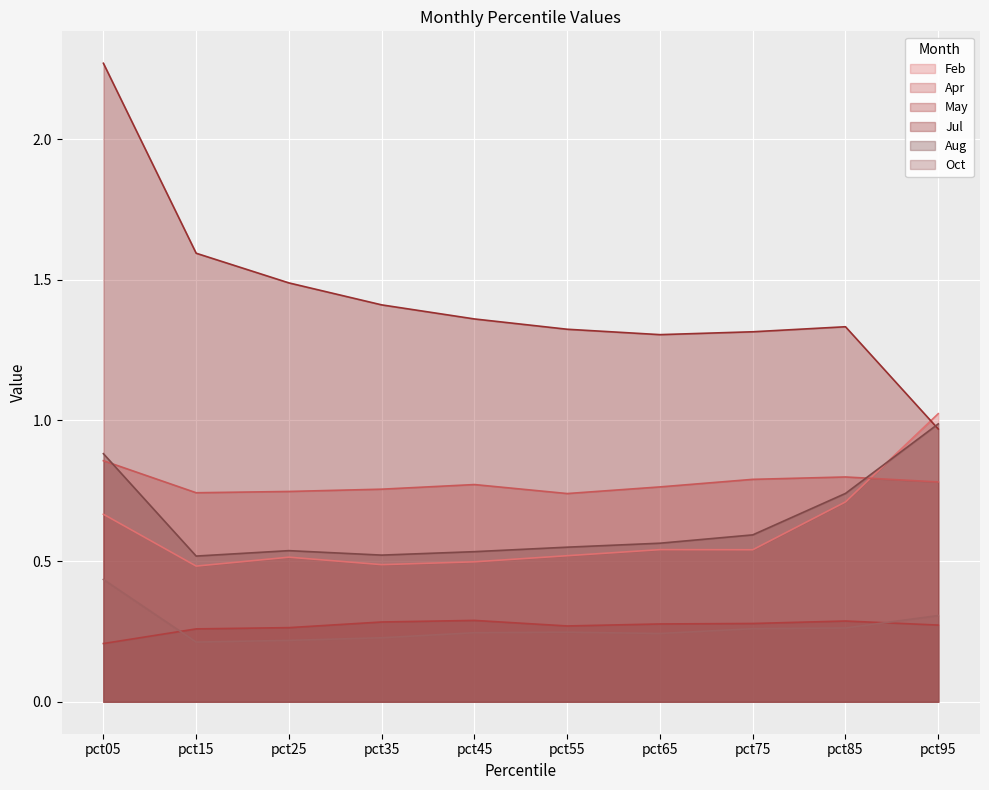

Reading right to left, what are all the values shown in this chart?

Feb: pct95=1.0	pct85=0.7	pct75=0.5	pct65=0.5	pct55=0.5	pct45=0.5	pct35=0.5	pct25=0.5	pct15=0.5	pct05=0.7
Apr: pct95=0.8	pct85=0.8	pct75=0.8	pct65=0.8	pct55=0.7	pct45=0.8	pct35=0.8	pct25=0.7	pct15=0.7	pct05=0.9
May: pct95=0.3	pct85=0.3	pct75=0.3	pct65=0.3	pct55=0.3	pct45=0.3	pct35=0.3	pct25=0.3	pct15=0.3	pct05=0.2
Jul: pct95=1.0	pct85=1.3	pct75=1.3	pct65=1.3	pct55=1.3	pct45=1.4	pct35=1.4	pct25=1.5	pct15=1.6	pct05=2.3
Aug: pct95=1.0	pct85=0.7	pct75=0.6	pct65=0.6	pct55=0.5	pct45=0.5	pct35=0.5	pct25=0.5	pct15=0.5	pct05=0.9
Oct: pct95=0.3	pct85=0.3	pct75=0.3	pct65=0.2	pct55=0.2	pct45=0.2	pct35=0.2	pct25=0.2	pct15=0.2	pct05=0.4